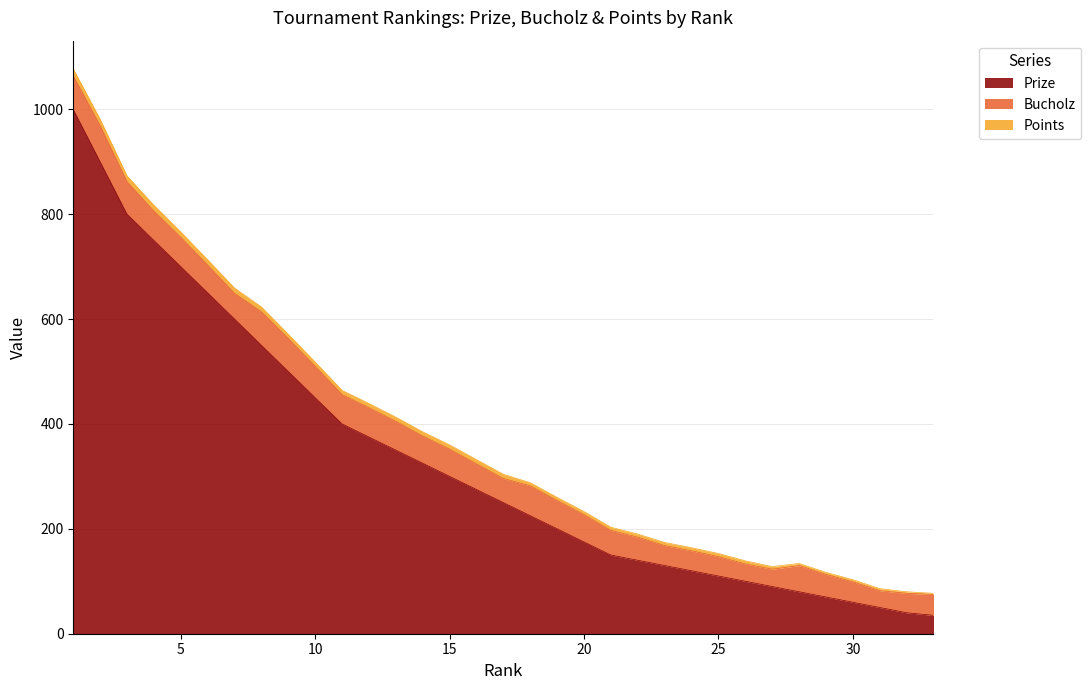

Which has a higher value, 33 or 10?

10